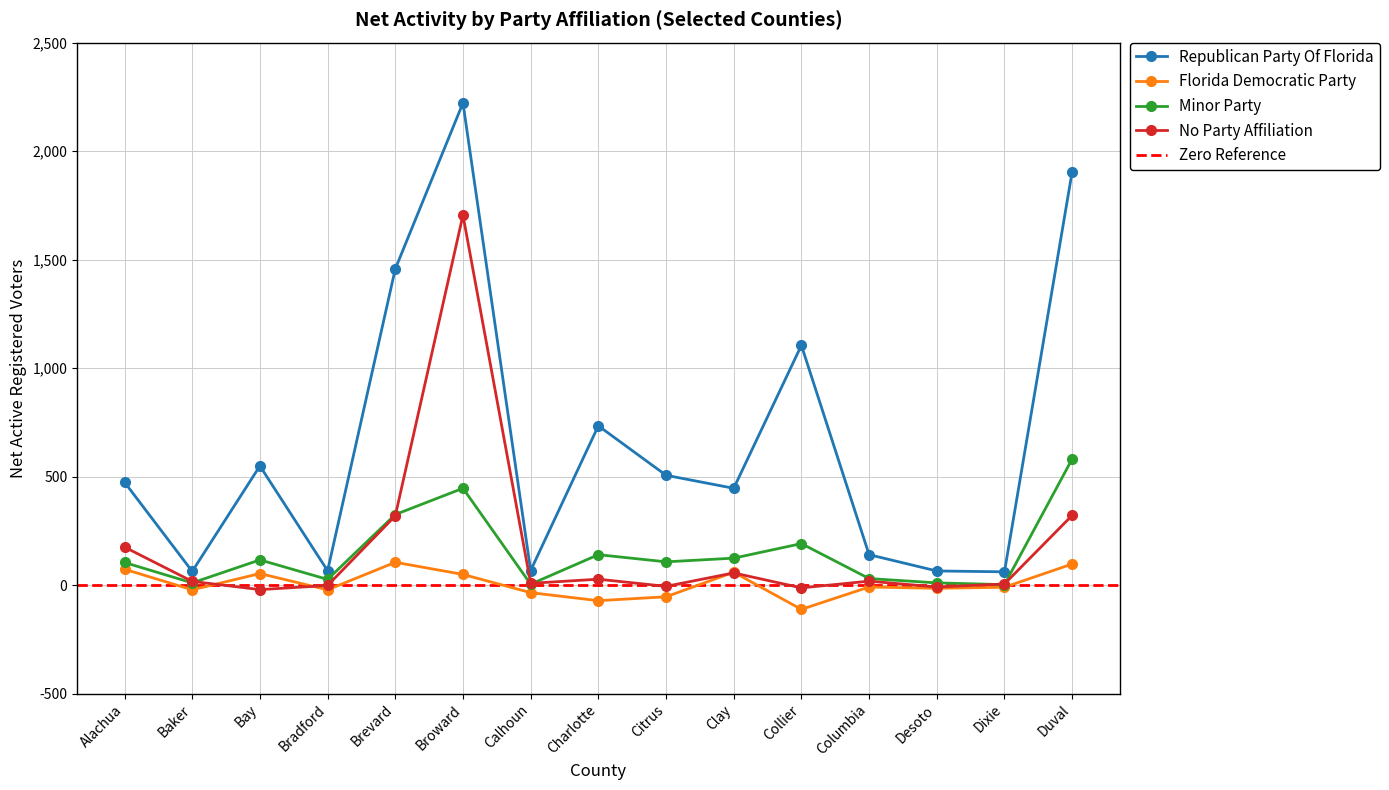

What is the highest value of the Republican Party Of Florida series?

2222